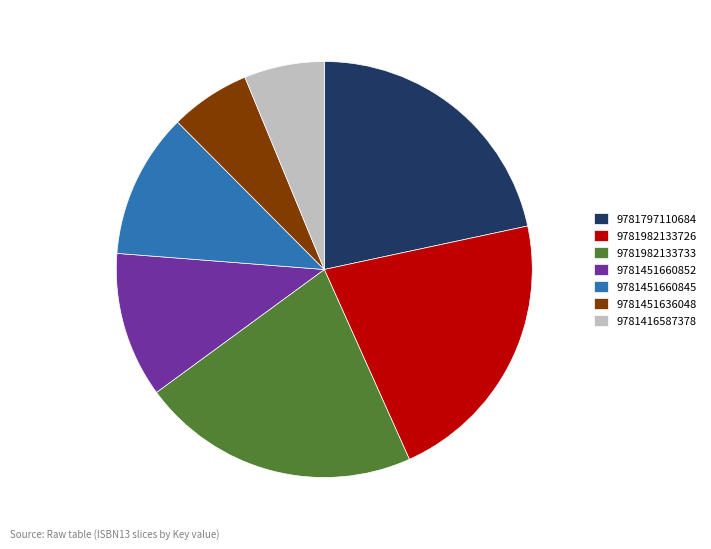

How many slices are in this pie chart?

7